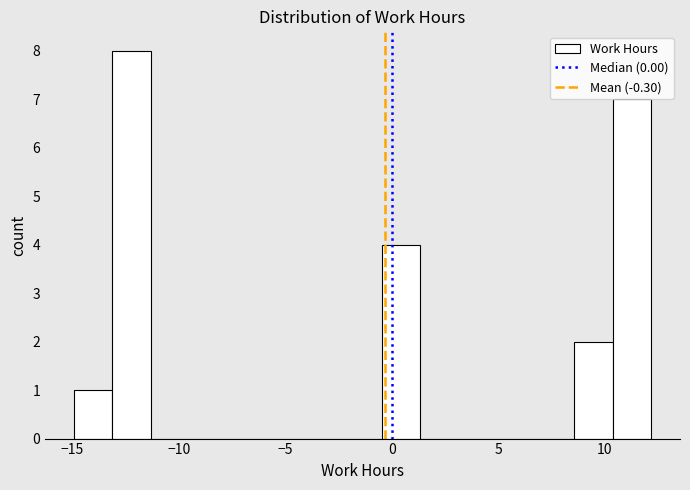

Around what value on the x-axis is the tallest bar? Give the approximate position of its centre, as read against the axis.

-12.0